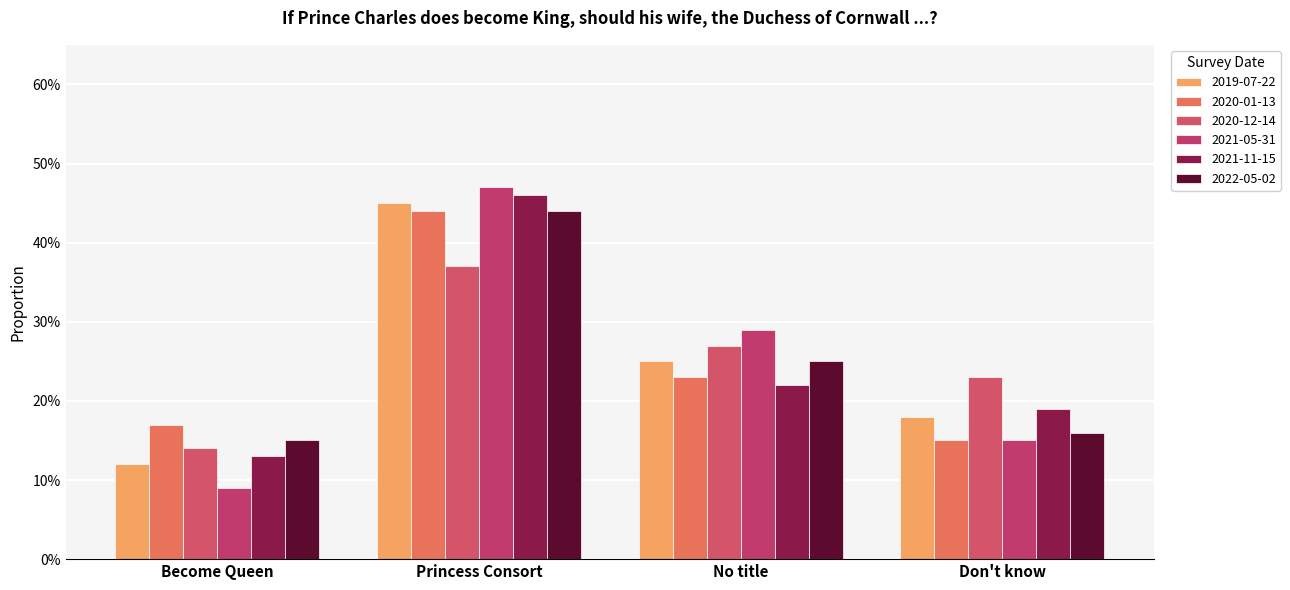

What is the label of the 3rd bar from the right?

Princess Consort